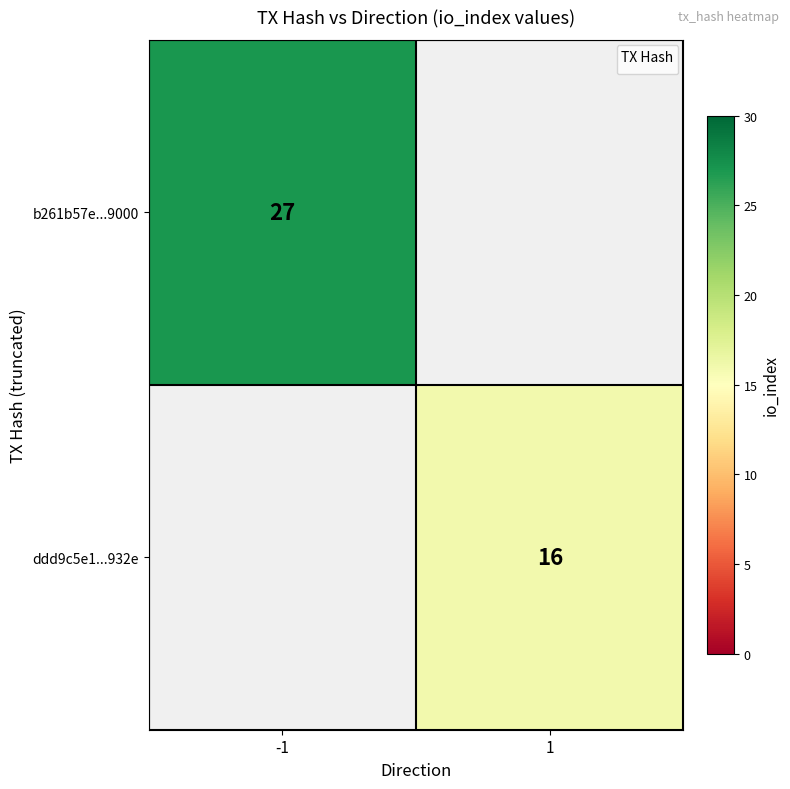

Which category has the lowest value across all series?

1